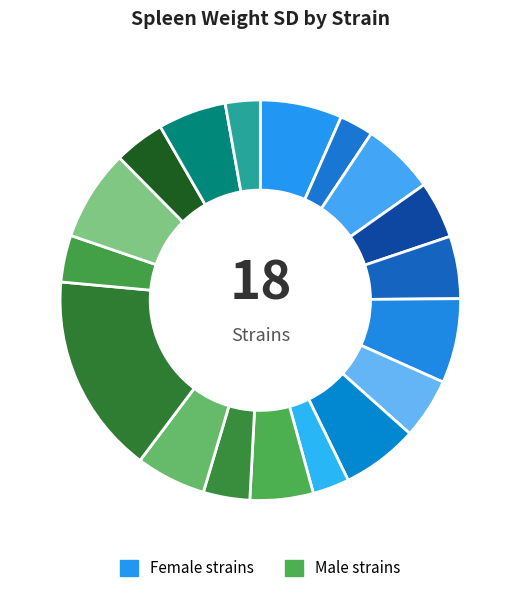

How many segments does this pie chart have?

18